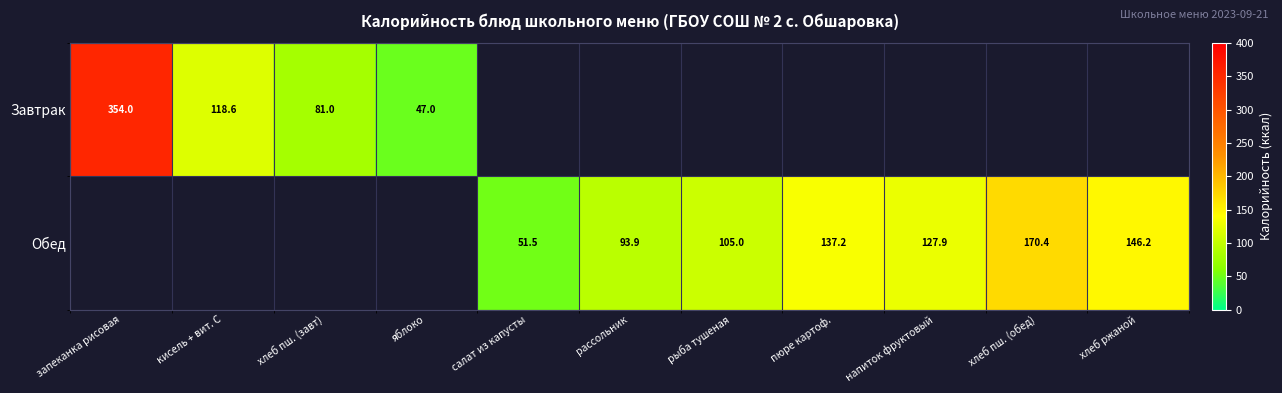

What is the maximum value shown in the chart?

354.0